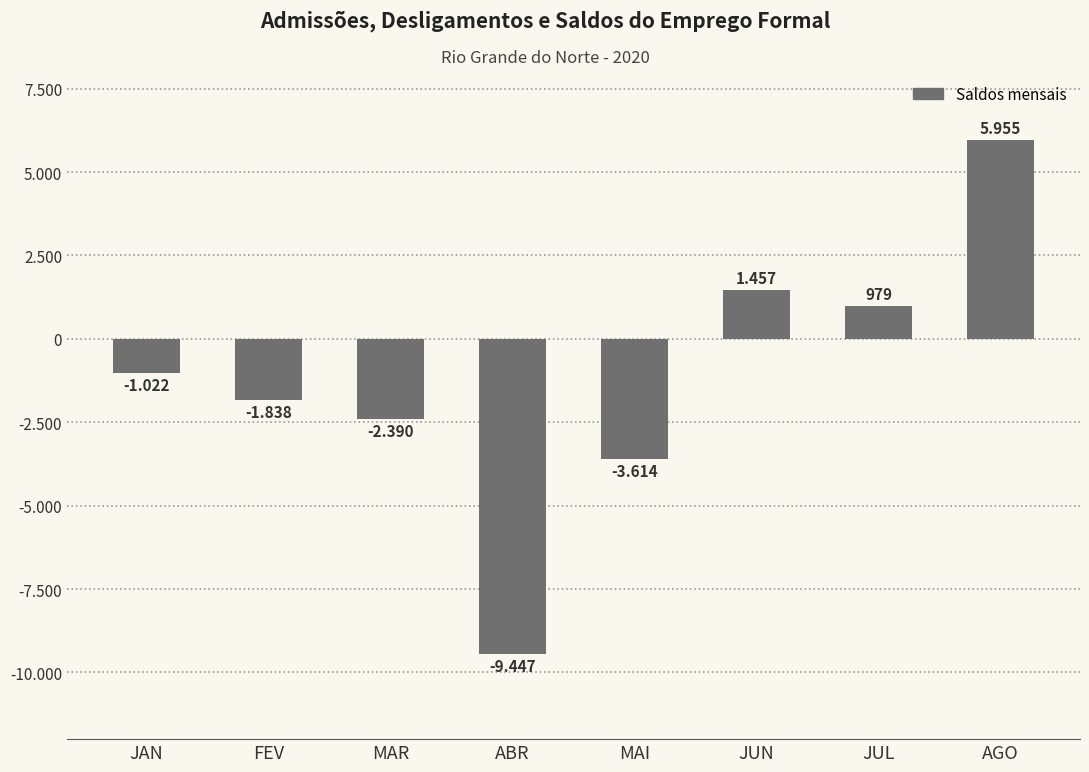

What is the change in value from MAR to AGO?

+8345